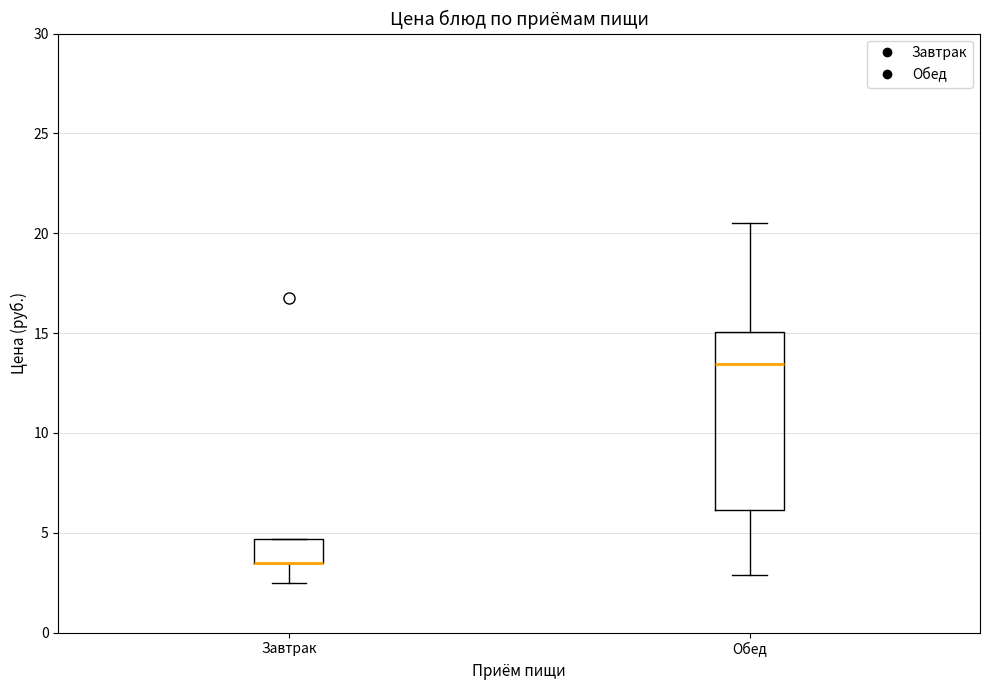

Where does the upper whisker of the box for Обед end on the y-axis? The values are not printed on the chart, so give them approximately, as read against the axis.

20.5